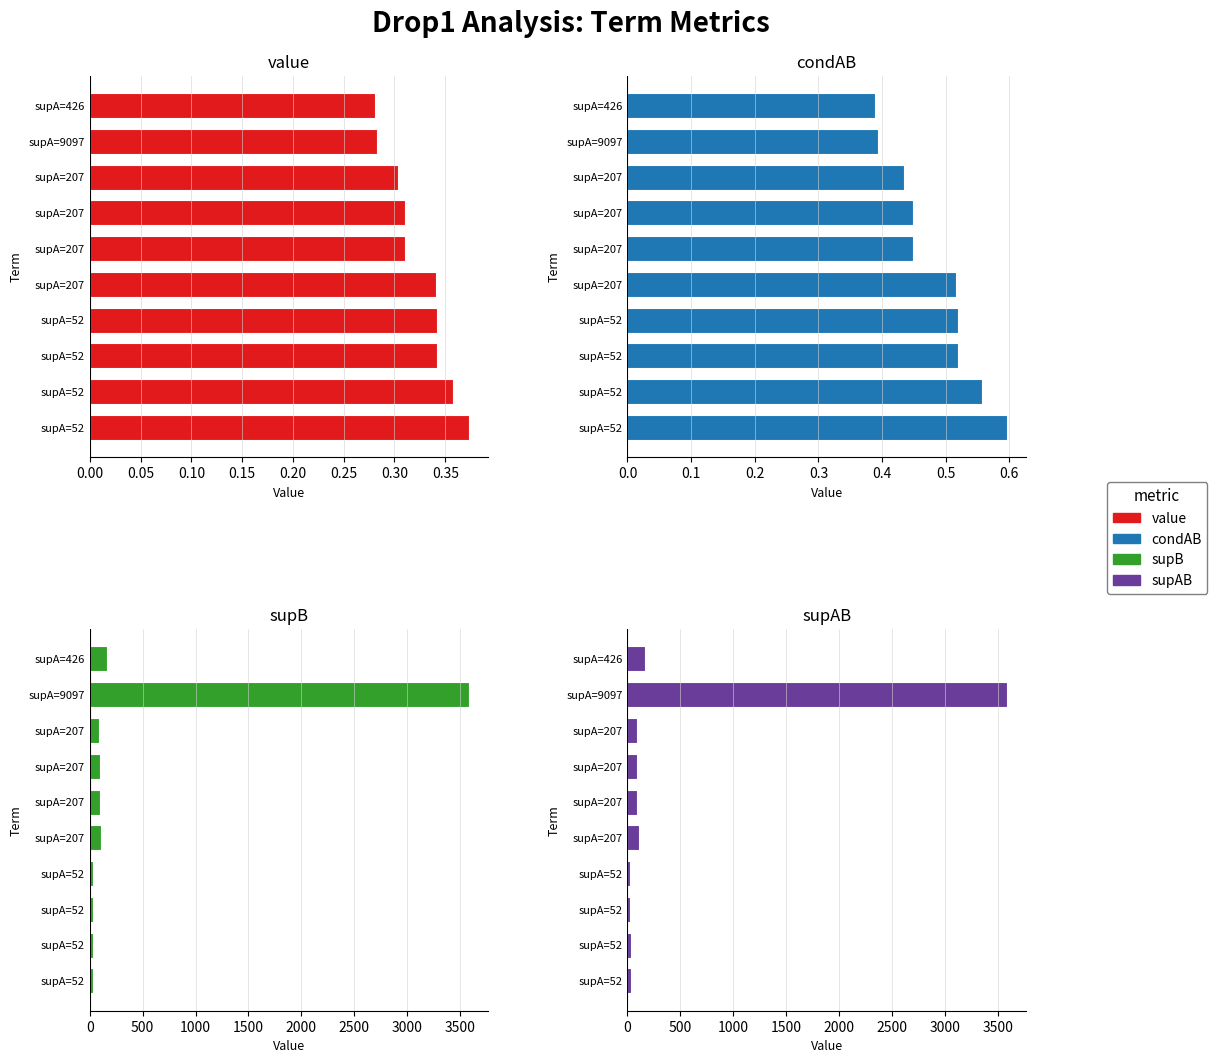

What is the difference between the maximum and minimum values in the supB series?

3559.0